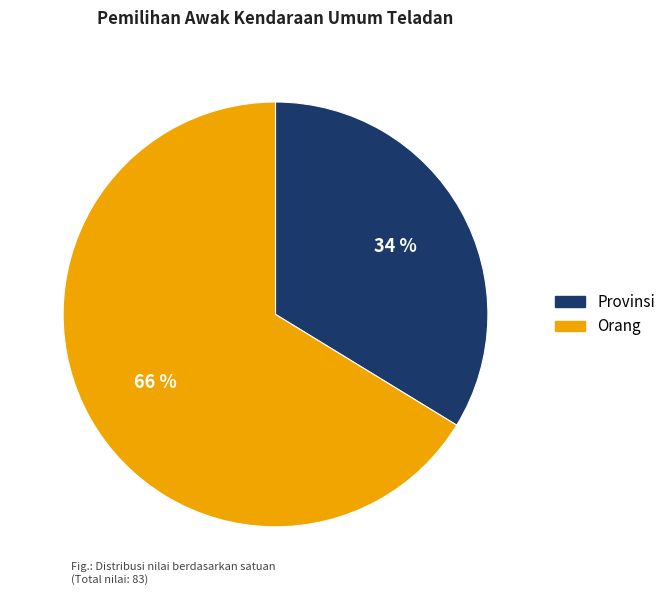

The Orang slice represents 73% of the pie. True or false?

False